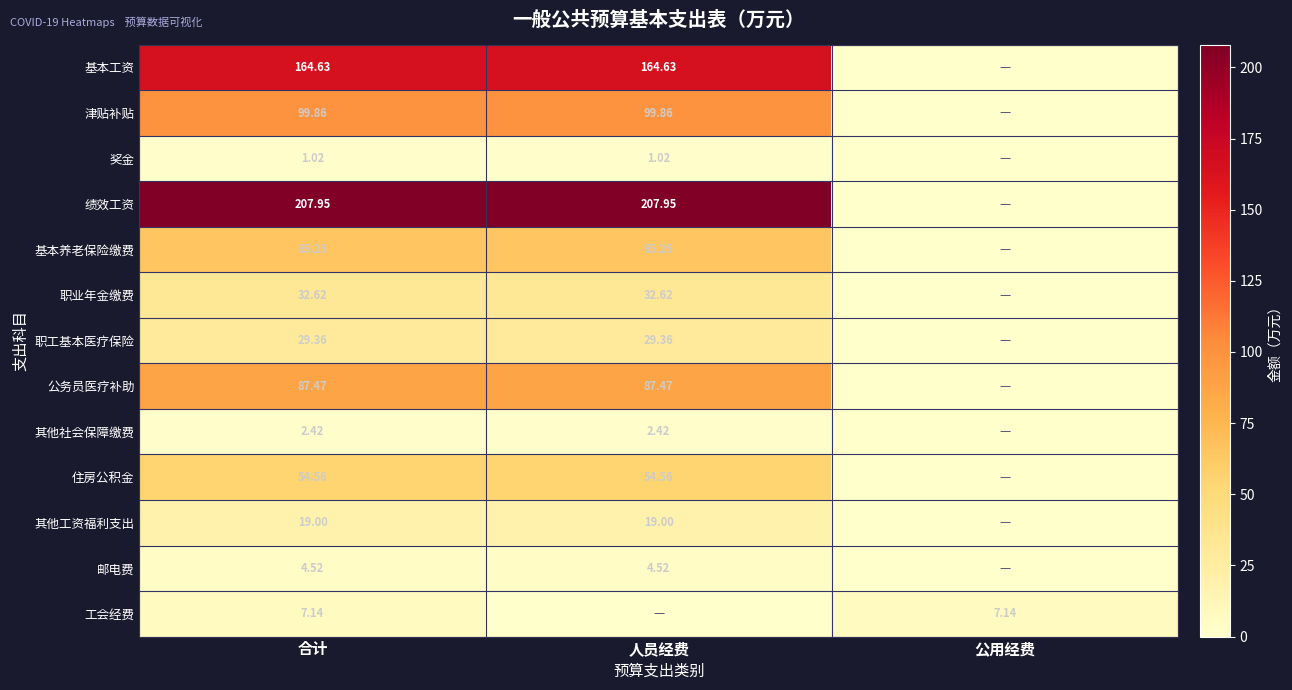

Rank the series by their maximum value, from highest to lowest.

绩效工资, 基本工资, 津贴补贴, 公务员医疗补助, 基本养老保险缴费, 住房公积金, 职业年金缴费, 职工基本医疗保险, 其他工资福利支出, 工会经费, 邮电费, 其他社会保障缴费, 奖金